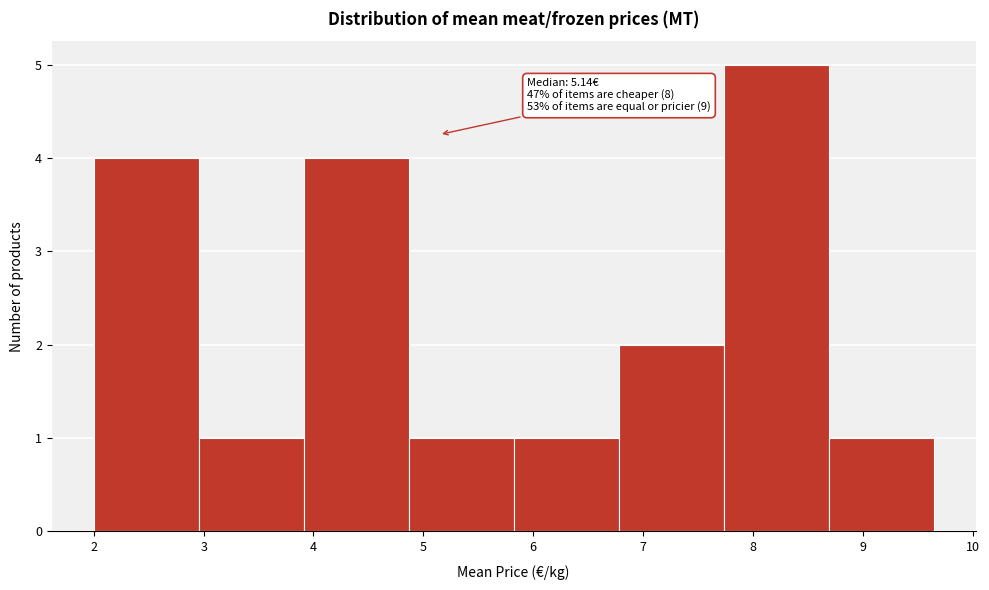

Over which range of the x-axis is the bar tallest?

7.7 to 8.7